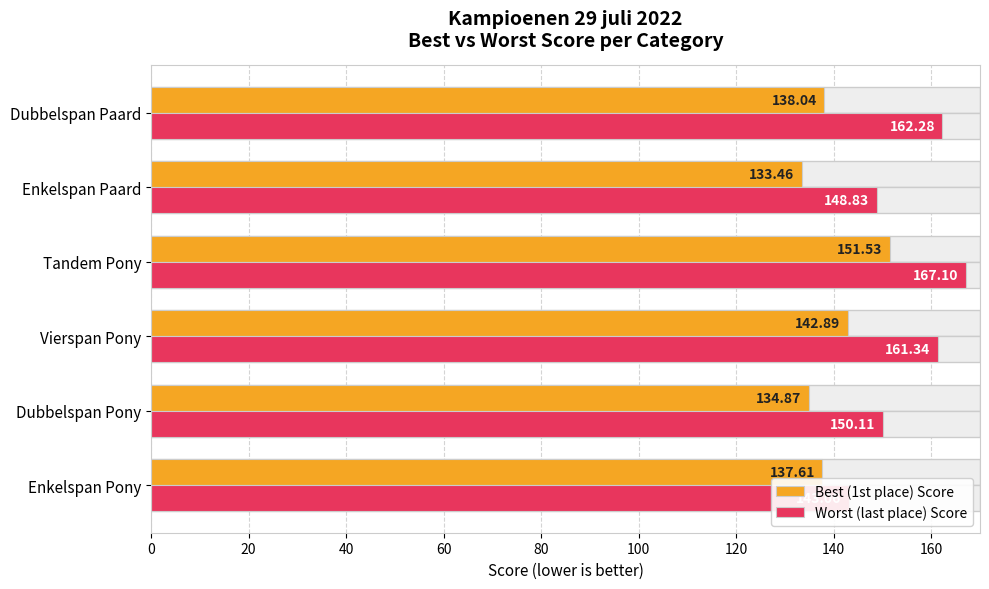

Between Vierspan Pony and Dubbelspan Paard, which series saw the biggest shift?

Best (1st place) Score